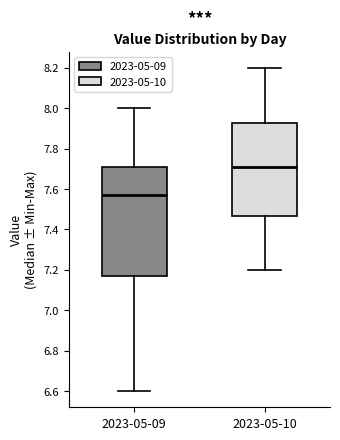

Which box's median line is the highest?

2023-05-10